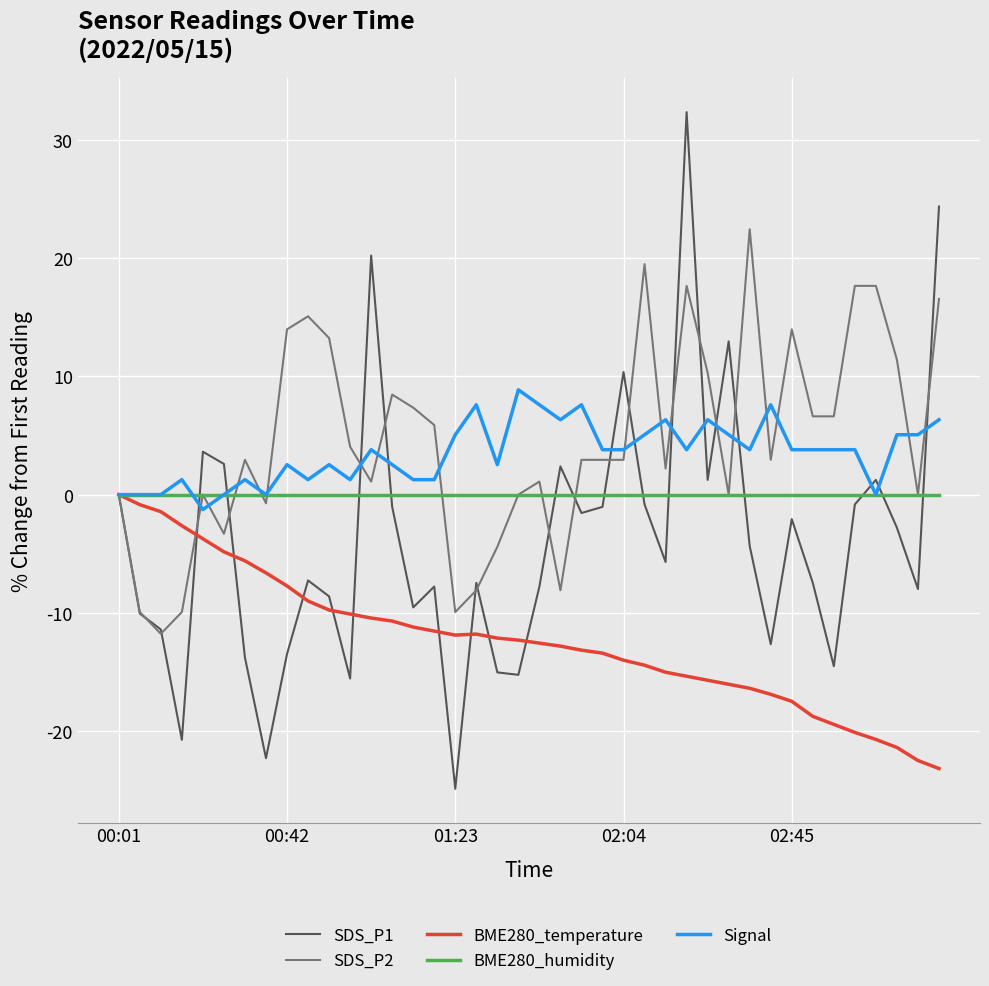

Which series has the largest range (max minus min)?

SDS_P1